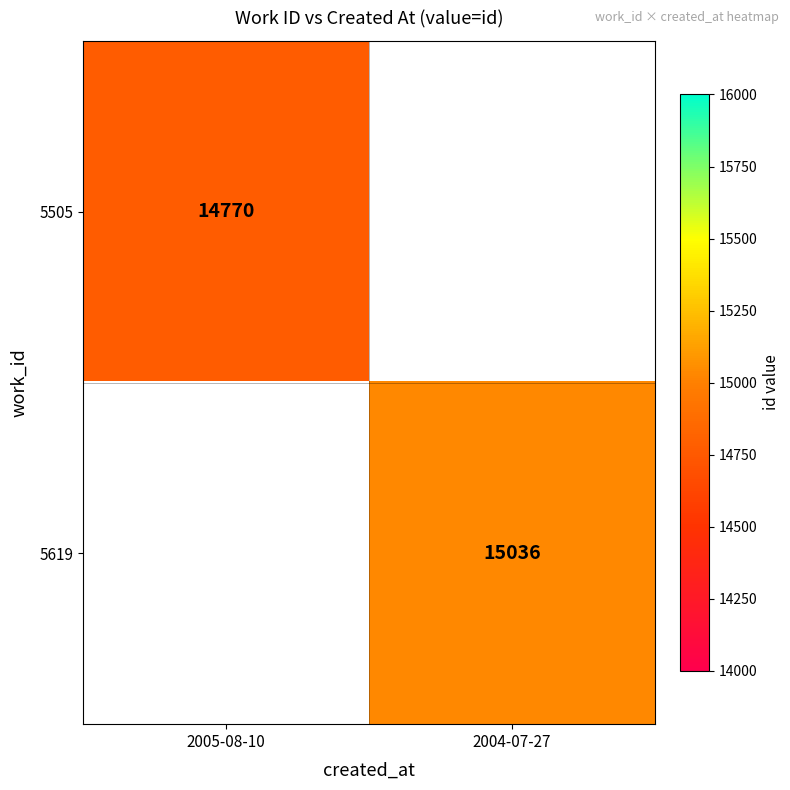

True or false: 5619 has a value of 15036 at 2004-07-27.

True